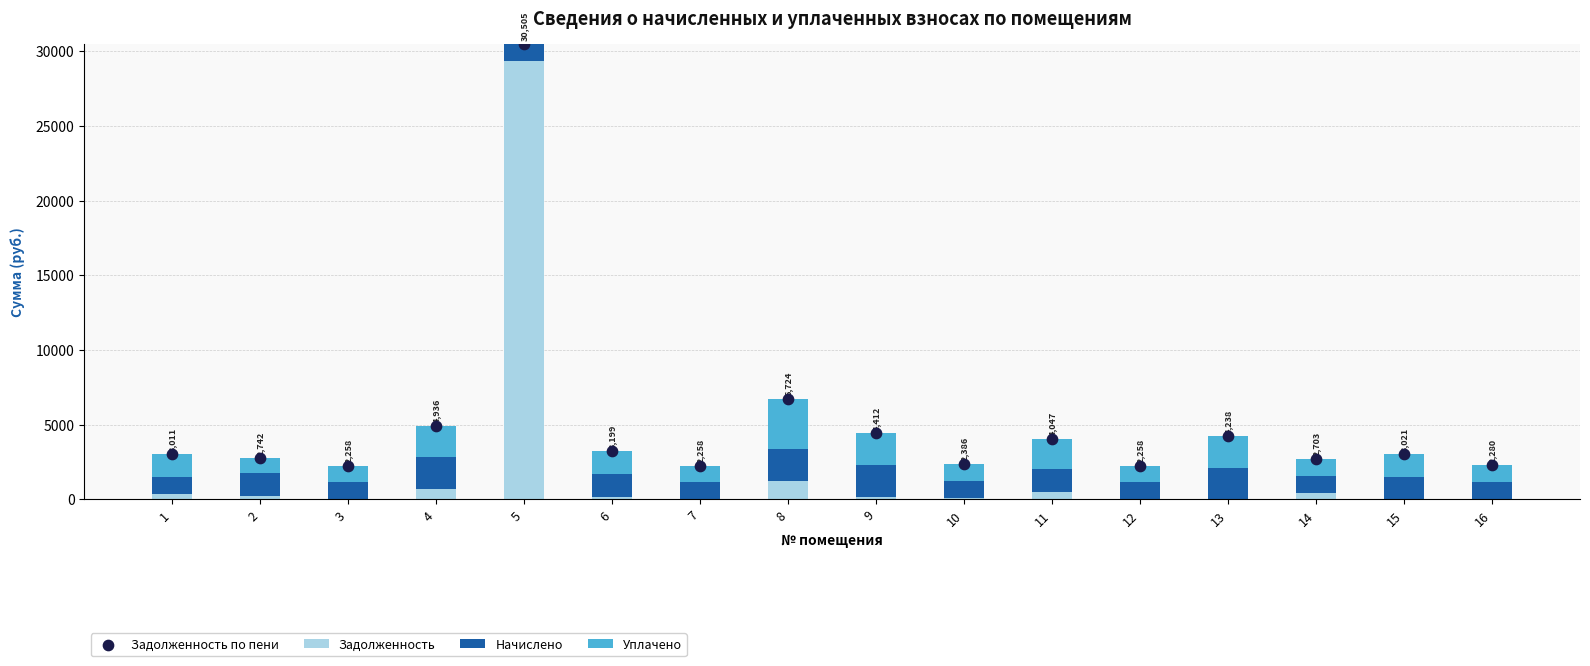

Which series has the widest spread of Y values?

Задолженность